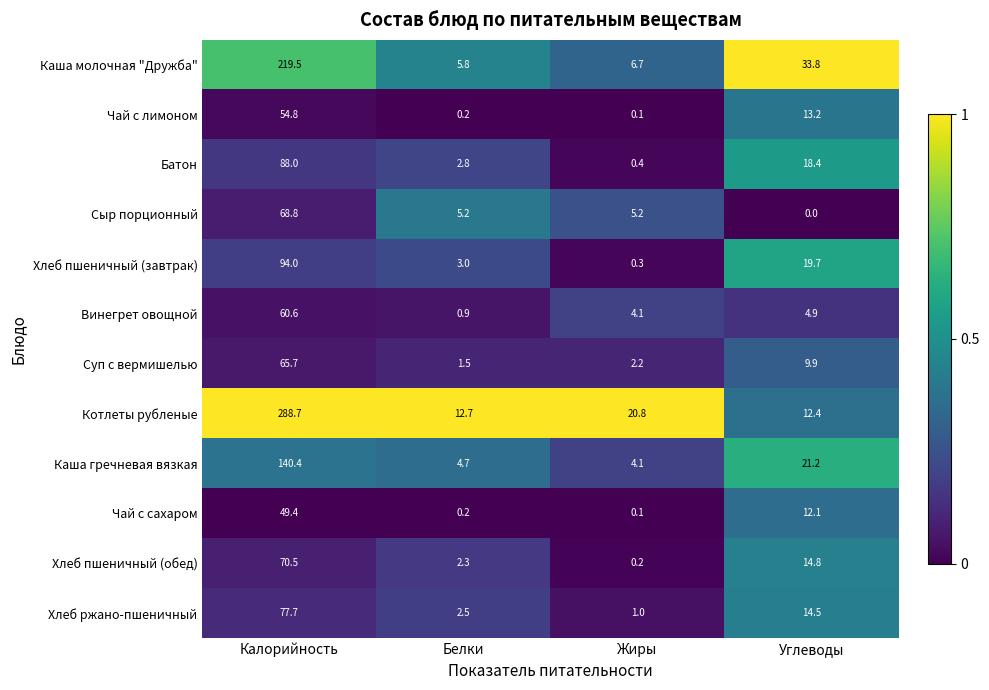

Rank the categories by Каша гречневая вязкая value from highest to lowest.

Калорийность, Углеводы, Белки, Жиры